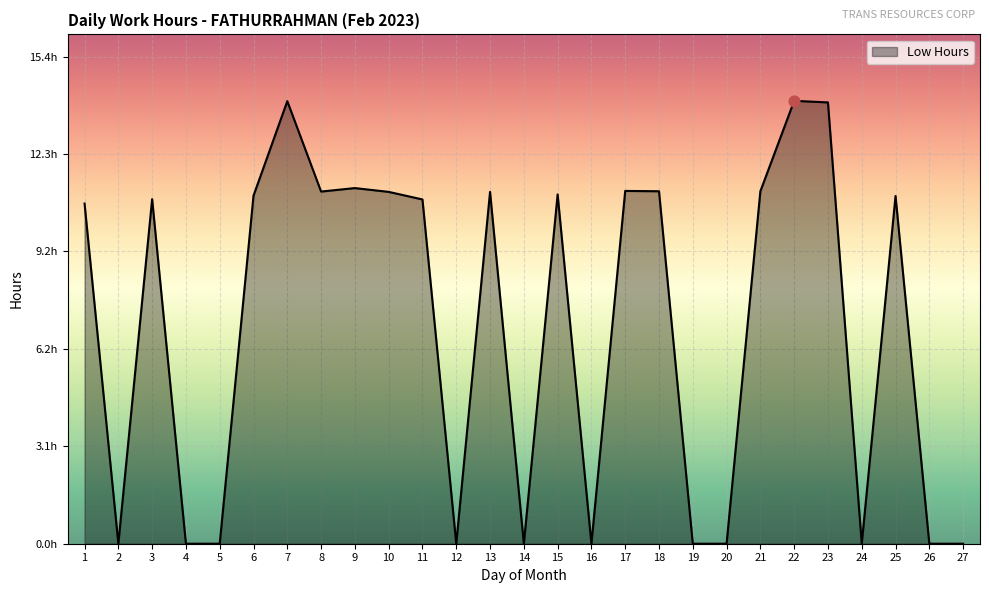

Is this an area chart (filled region under the line)?

Yes